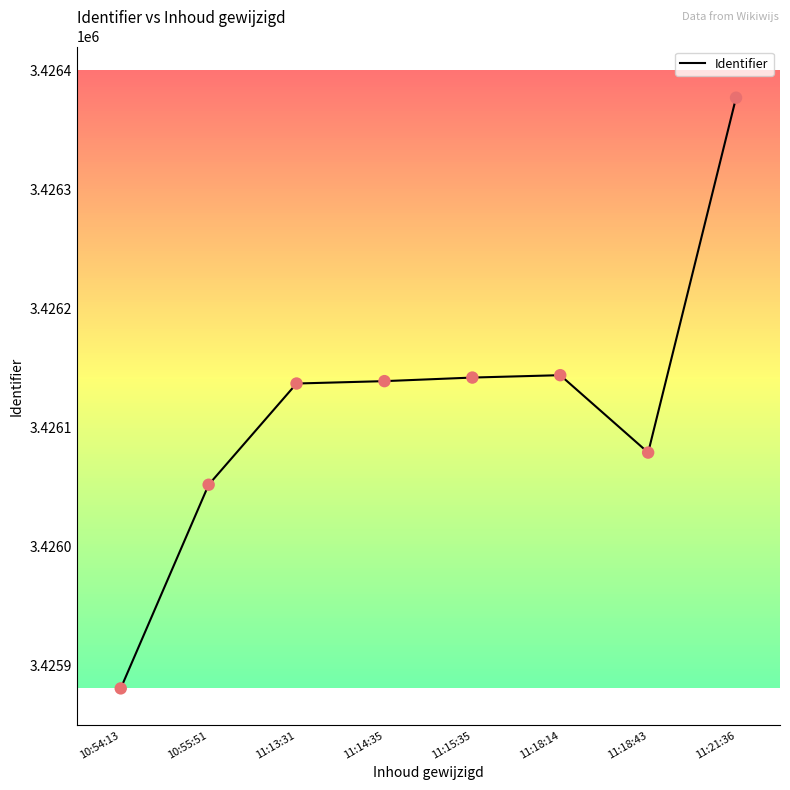

What is the change in value from 10:54:13 to 11:15:35?

+261